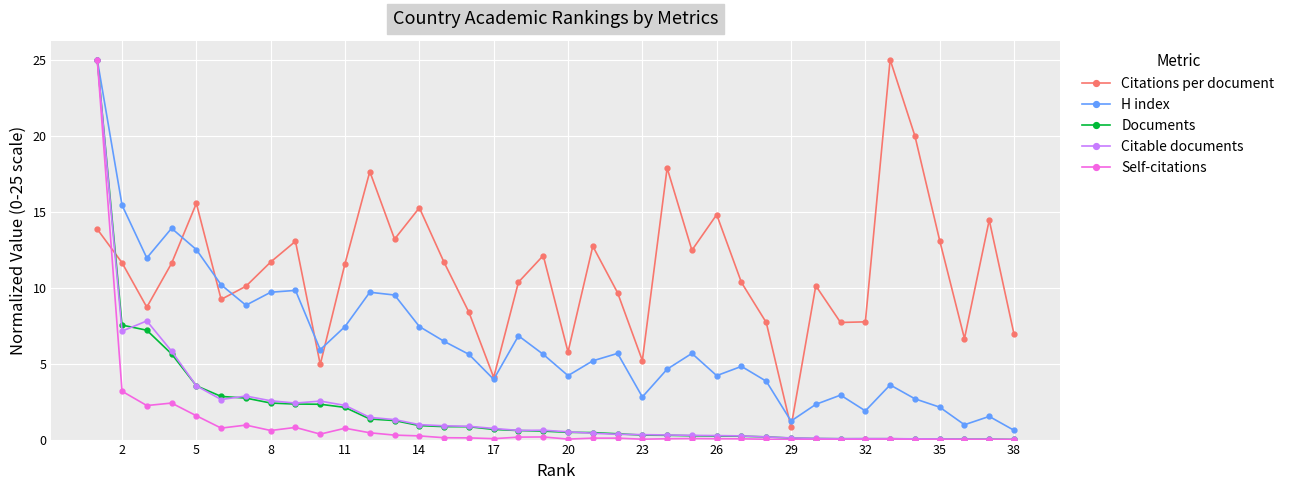

Which series has the largest total across all categories?

Citations per document